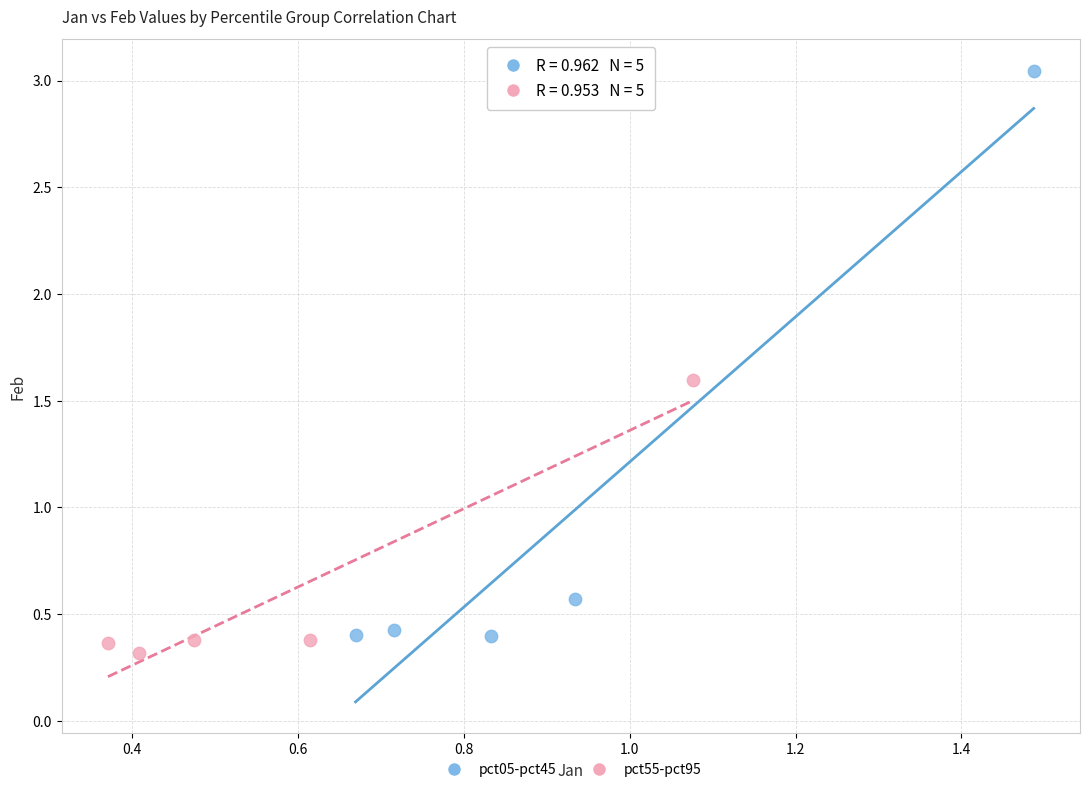

What are all the series names shown in the legend?

pct05-pct45, pct55-pct95